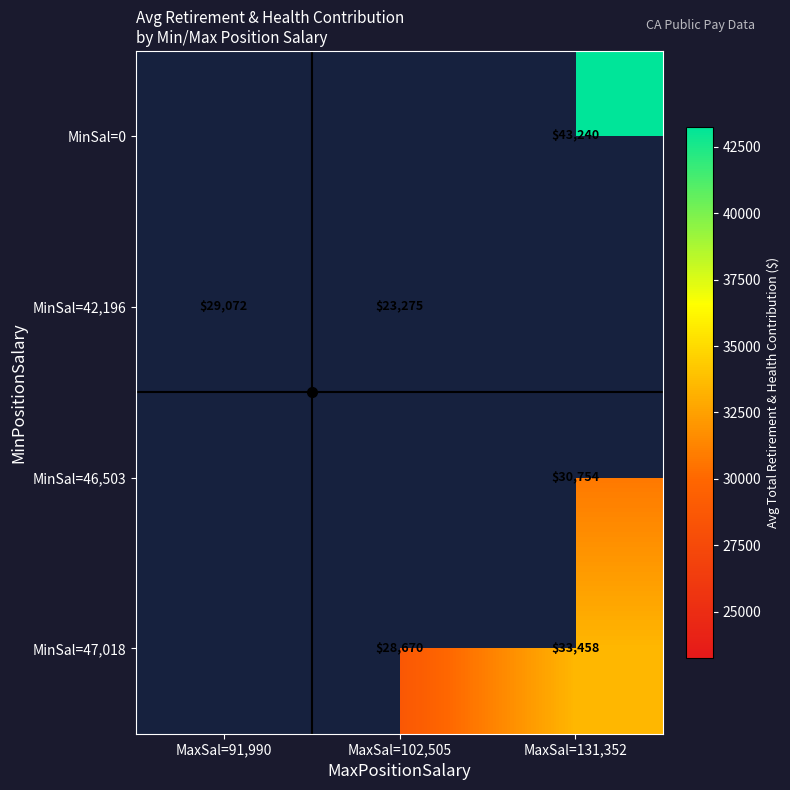

The value of MinSal=42,196 at MaxSal=91,990 is 43154. True or false?

False